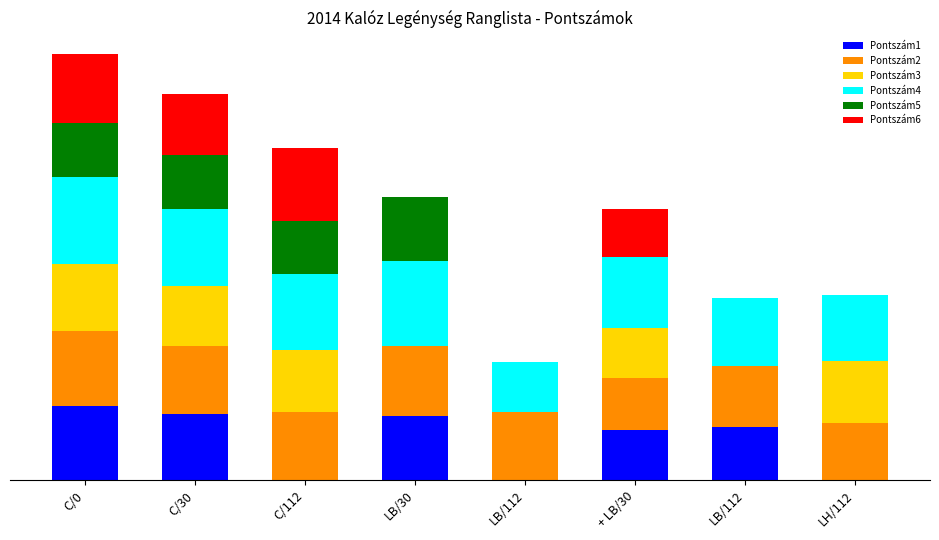

Are the bars horizontal?

No